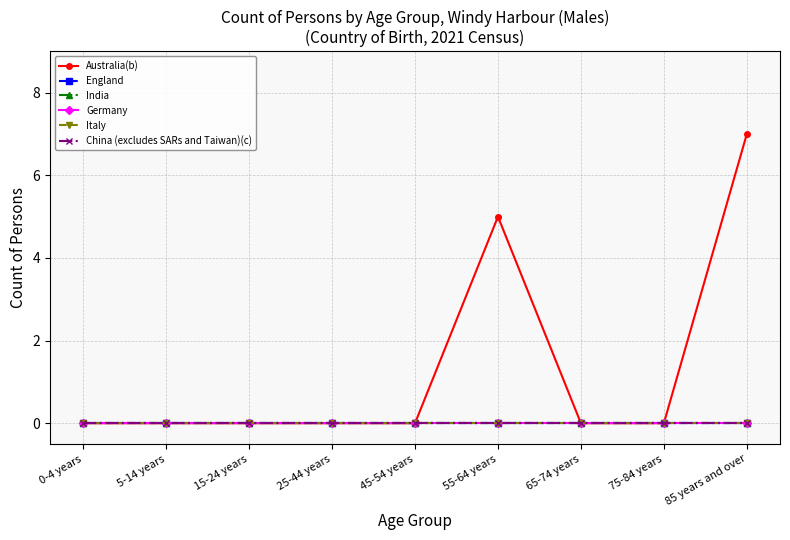

Reading left to right, transcribe all the data shown in this chart.

Australia(b): 0-4 years=0	5-14 years=0	15-24 years=0	25-44 years=0	45-54 years=0	55-64 years=5	65-74 years=0	75-84 years=0	85 years and over=7
England: 0-4 years=0	5-14 years=0	15-24 years=0	25-44 years=0	45-54 years=0	55-64 years=0	65-74 years=0	75-84 years=0	85 years and over=0
India: 0-4 years=0	5-14 years=0	15-24 years=0	25-44 years=0	45-54 years=0	55-64 years=0	65-74 years=0	75-84 years=0	85 years and over=0
Germany: 0-4 years=0	5-14 years=0	15-24 years=0	25-44 years=0	45-54 years=0	55-64 years=0	65-74 years=0	75-84 years=0	85 years and over=0
Italy: 0-4 years=0	5-14 years=0	15-24 years=0	25-44 years=0	45-54 years=0	55-64 years=0	65-74 years=0	75-84 years=0	85 years and over=0
China (excludes SARs and Taiwan)(c): 0-4 years=0	5-14 years=0	15-24 years=0	25-44 years=0	45-54 years=0	55-64 years=0	65-74 years=0	75-84 years=0	85 years and over=0